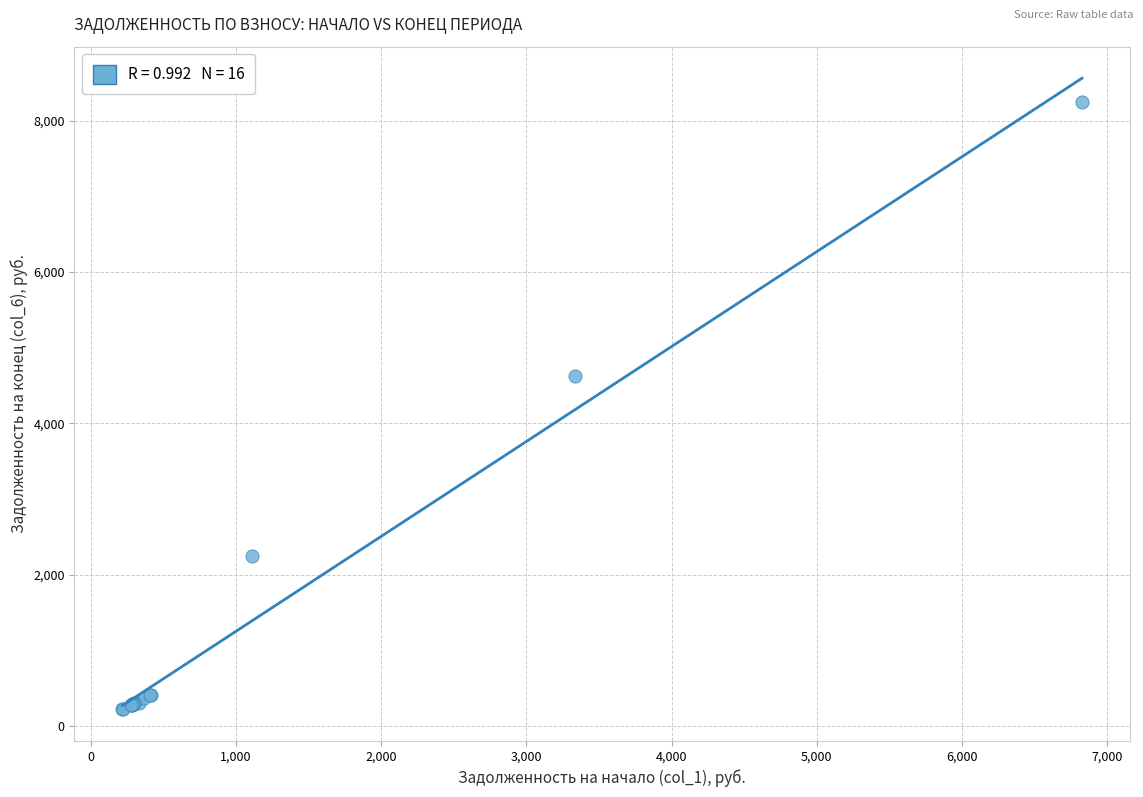

What Y value in the scatter plot is closest to 4234?

4623.9